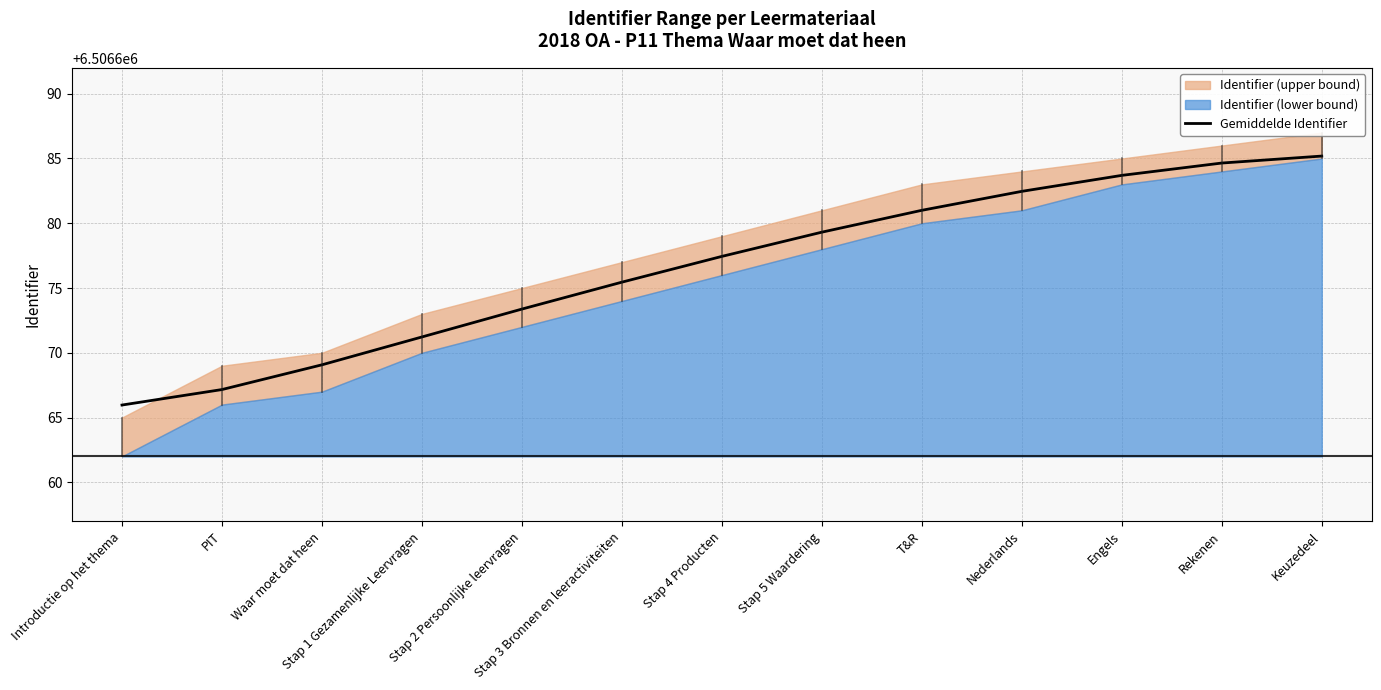

Reading right to left, extract all data points from this chart.

Keuzedeel=6506685.2	Rekenen=6506684.6	Engels=6506683.7	Nederlands=6506682.5	T&R=6506681.0	Stap 5 Waardering=6506679.3	Stap 4 Producten=6506677.4	Stap 3 Bronnen en leeractiviteiten=6506675.5	Stap 2 Persoonlijke leervragen=6506673.4	Stap 1 Gezamenlijke Leervragen=6506671.2	Waar moet dat heen=6506669.1	PIT=6506667.2	Introductie op het thema=6506666.0